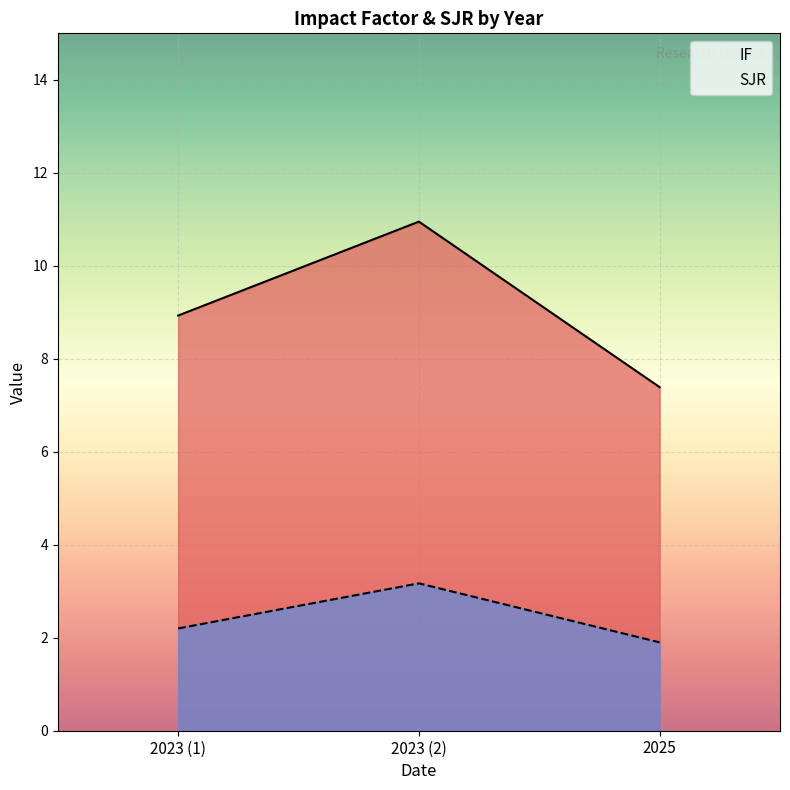

What is the average value of the IF series?

9.1